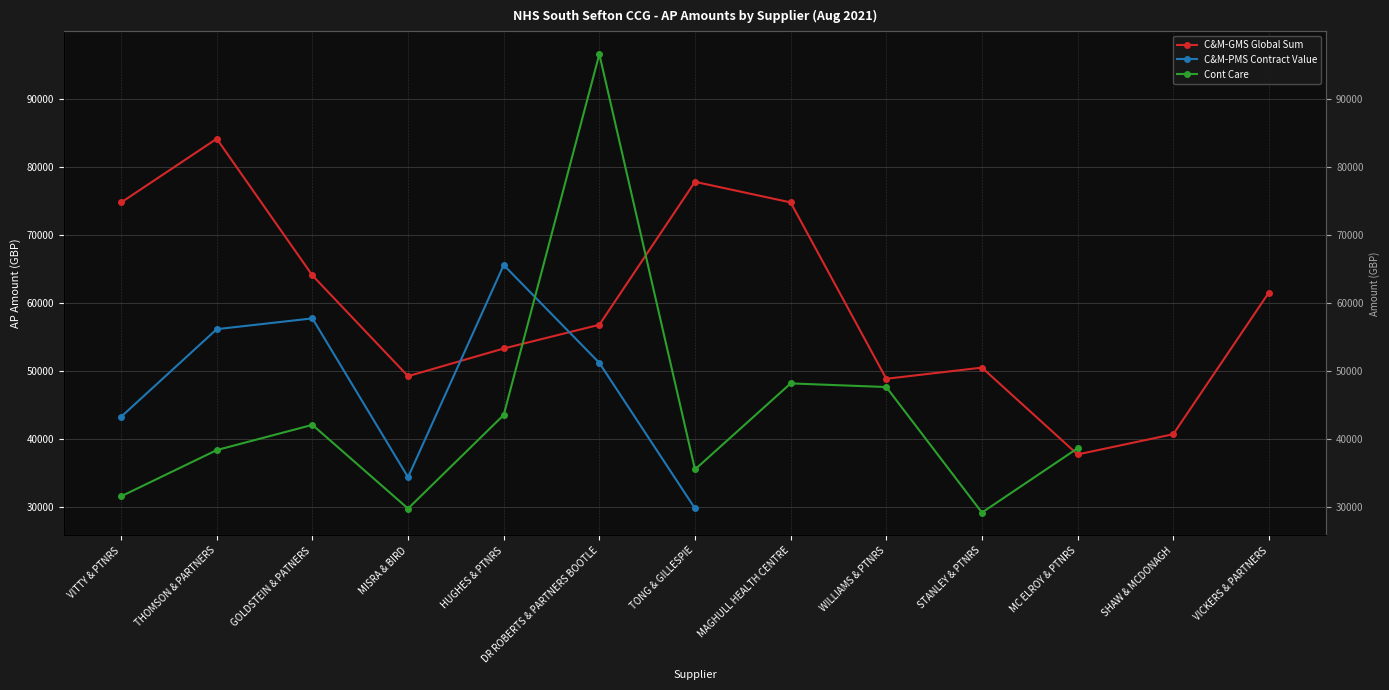

At which label does Cont Care reach its minimum?

STANLEY & PTNRS